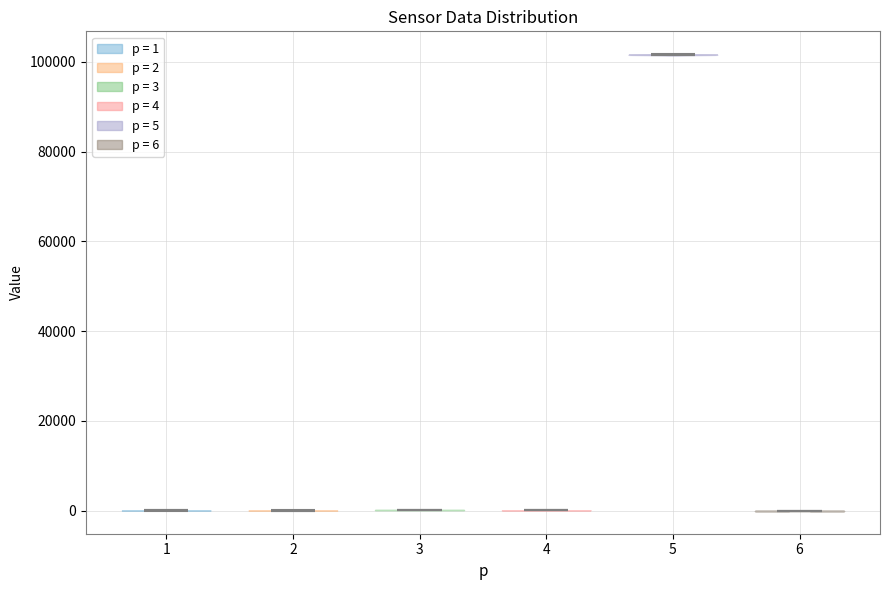

Which violin has the highest median line?

5